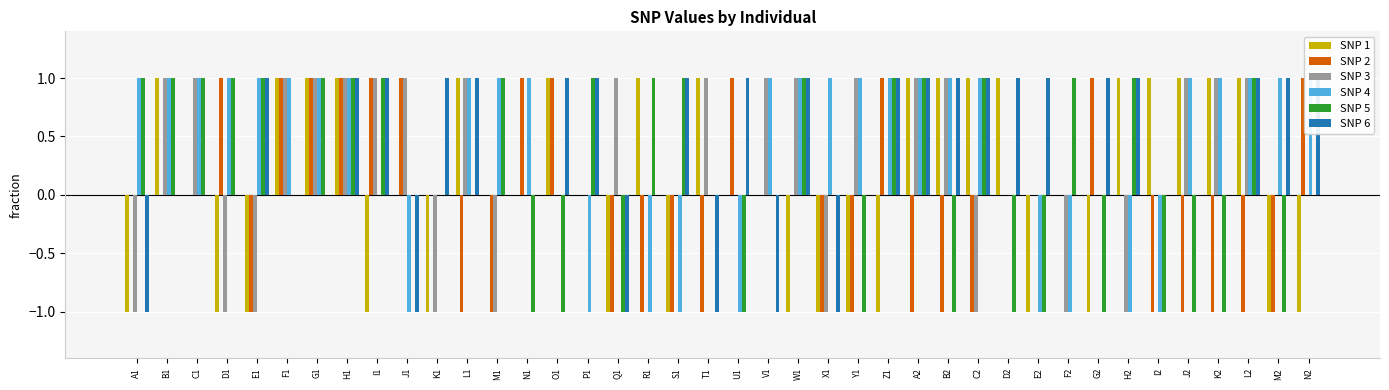

What is the difference between the SNP 4 values at T1 and W1?

1